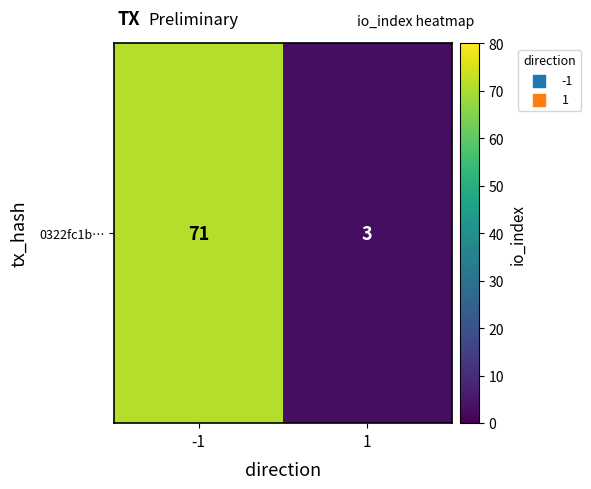

List the labels in order of value, largest first.

-1, 1